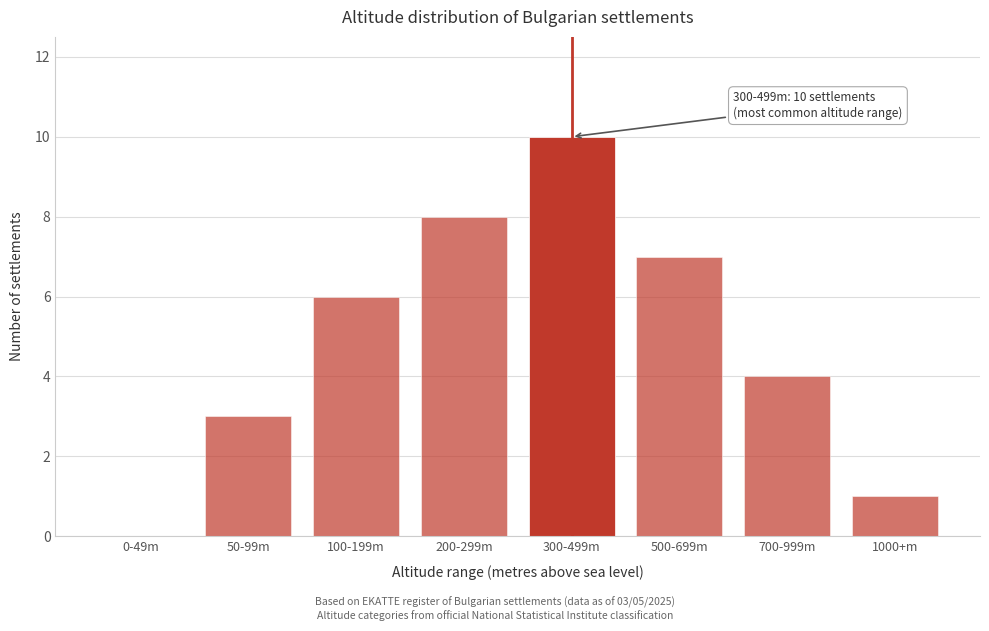

Reading right to left, what are all the values shown in this chart?

1000+m=1	700-999m=4	500-699m=7	300-499m=10	200-299m=8	100-199m=6	50-99m=3	0-49m=0